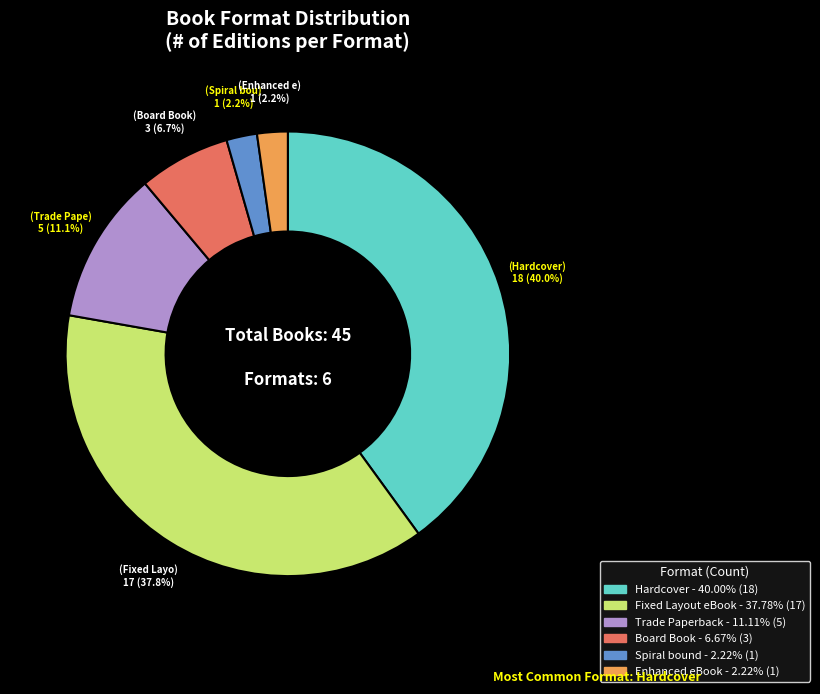

Is there any slice that represents more than half of the pie?

No